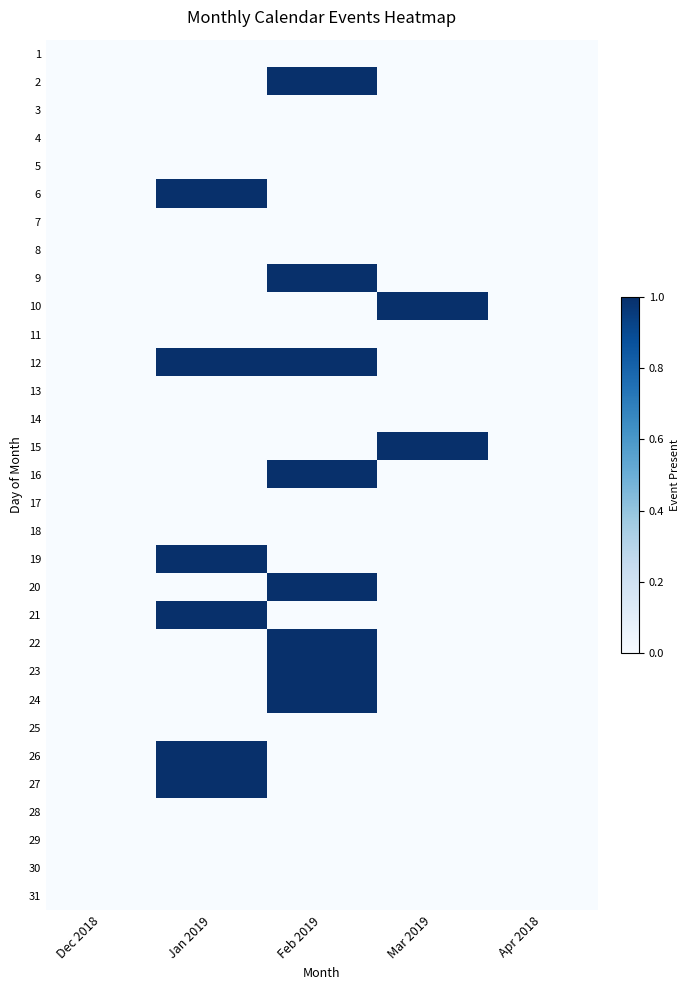

Reading right to left, list all the values displayed in this chart.

1: Apr 2018=0	Mar 2019=0	Feb 2019=0	Jan 2019=0	Dec 2018=0
2: Apr 2018=0	Mar 2019=0	Feb 2019=1	Jan 2019=0	Dec 2018=0
3: Apr 2018=0	Mar 2019=0	Feb 2019=0	Jan 2019=0	Dec 2018=0
4: Apr 2018=0	Mar 2019=0	Feb 2019=0	Jan 2019=0	Dec 2018=0
5: Apr 2018=0	Mar 2019=0	Feb 2019=0	Jan 2019=0	Dec 2018=0
6: Apr 2018=0	Mar 2019=0	Feb 2019=0	Jan 2019=1	Dec 2018=0
7: Apr 2018=0	Mar 2019=0	Feb 2019=0	Jan 2019=0	Dec 2018=0
8: Apr 2018=0	Mar 2019=0	Feb 2019=0	Jan 2019=0	Dec 2018=0
9: Apr 2018=0	Mar 2019=0	Feb 2019=1	Jan 2019=0	Dec 2018=0
10: Apr 2018=0	Mar 2019=1	Feb 2019=0	Jan 2019=0	Dec 2018=0
11: Apr 2018=0	Mar 2019=0	Feb 2019=0	Jan 2019=0	Dec 2018=0
12: Apr 2018=0	Mar 2019=0	Feb 2019=1	Jan 2019=1	Dec 2018=0
13: Apr 2018=0	Mar 2019=0	Feb 2019=0	Jan 2019=0	Dec 2018=0
14: Apr 2018=0	Mar 2019=0	Feb 2019=0	Jan 2019=0	Dec 2018=0
15: Apr 2018=0	Mar 2019=1	Feb 2019=0	Jan 2019=0	Dec 2018=0
16: Apr 2018=0	Mar 2019=0	Feb 2019=1	Jan 2019=0	Dec 2018=0
17: Apr 2018=0	Mar 2019=0	Feb 2019=0	Jan 2019=0	Dec 2018=0
18: Apr 2018=0	Mar 2019=0	Feb 2019=0	Jan 2019=0	Dec 2018=0
19: Apr 2018=0	Mar 2019=0	Feb 2019=0	Jan 2019=1	Dec 2018=0
20: Apr 2018=0	Mar 2019=0	Feb 2019=1	Jan 2019=0	Dec 2018=0
21: Apr 2018=0	Mar 2019=0	Feb 2019=0	Jan 2019=1	Dec 2018=0
22: Apr 2018=0	Mar 2019=0	Feb 2019=1	Jan 2019=0	Dec 2018=0
23: Apr 2018=0	Mar 2019=0	Feb 2019=1	Jan 2019=0	Dec 2018=0
24: Apr 2018=0	Mar 2019=0	Feb 2019=1	Jan 2019=0	Dec 2018=0
25: Apr 2018=0	Mar 2019=0	Feb 2019=0	Jan 2019=0	Dec 2018=0
26: Apr 2018=0	Mar 2019=0	Feb 2019=0	Jan 2019=1	Dec 2018=0
27: Apr 2018=0	Mar 2019=0	Feb 2019=0	Jan 2019=1	Dec 2018=0
28: Apr 2018=0	Mar 2019=0	Feb 2019=0	Jan 2019=0	Dec 2018=0
29: Apr 2018=0	Mar 2019=0	Feb 2019=0	Jan 2019=0	Dec 2018=0
30: Apr 2018=0	Mar 2019=0	Feb 2019=0	Jan 2019=0	Dec 2018=0
31: Apr 2018=0	Mar 2019=0	Feb 2019=0	Jan 2019=0	Dec 2018=0